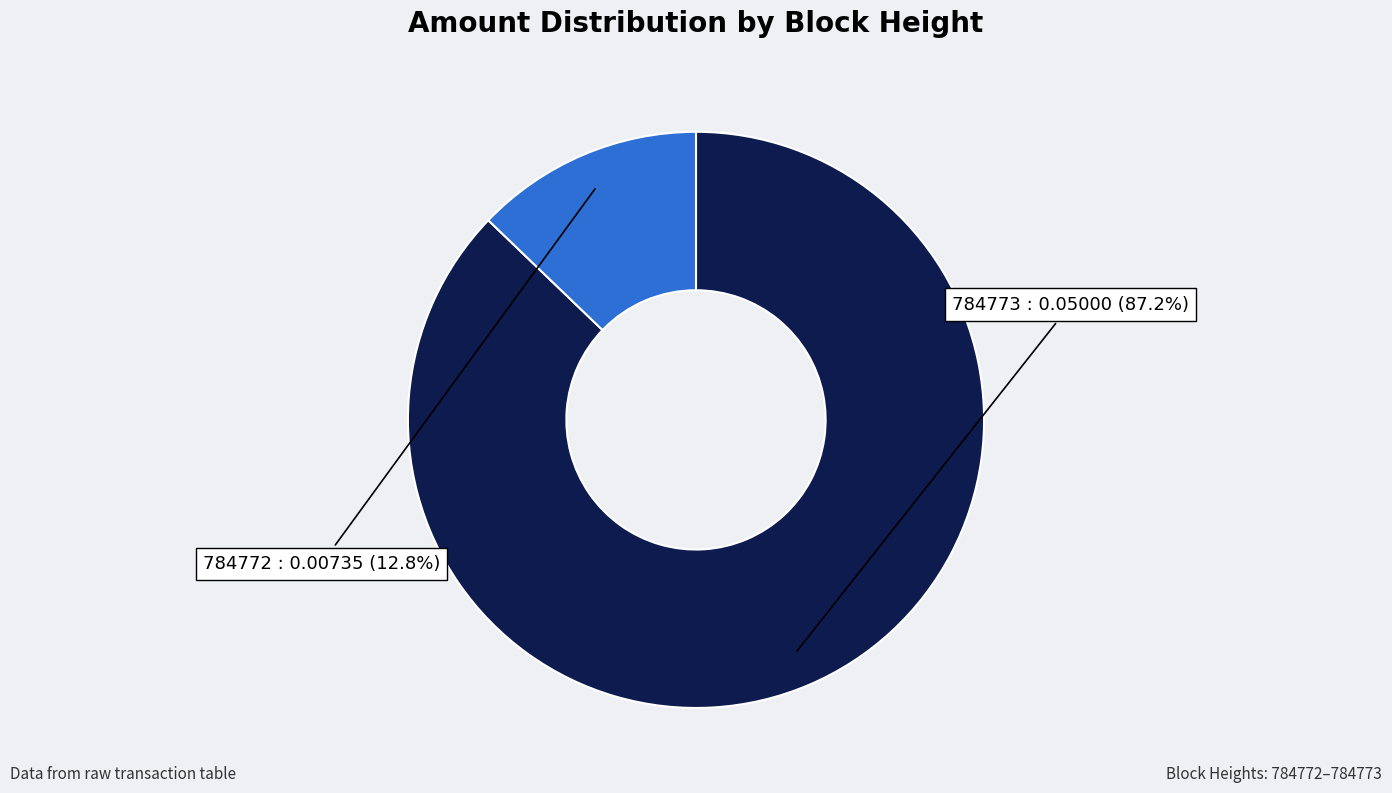

Rank the categories by value from lowest to highest.

784772, 784773